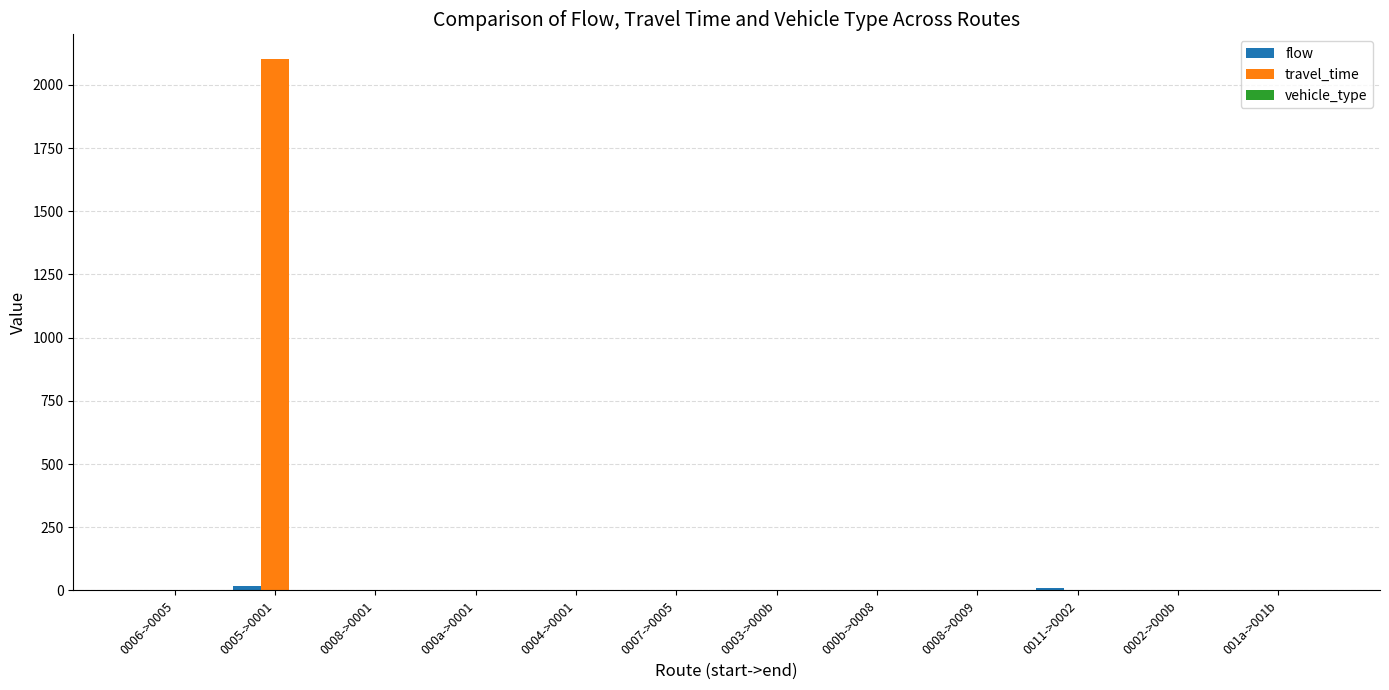

Are the bars horizontal?

No